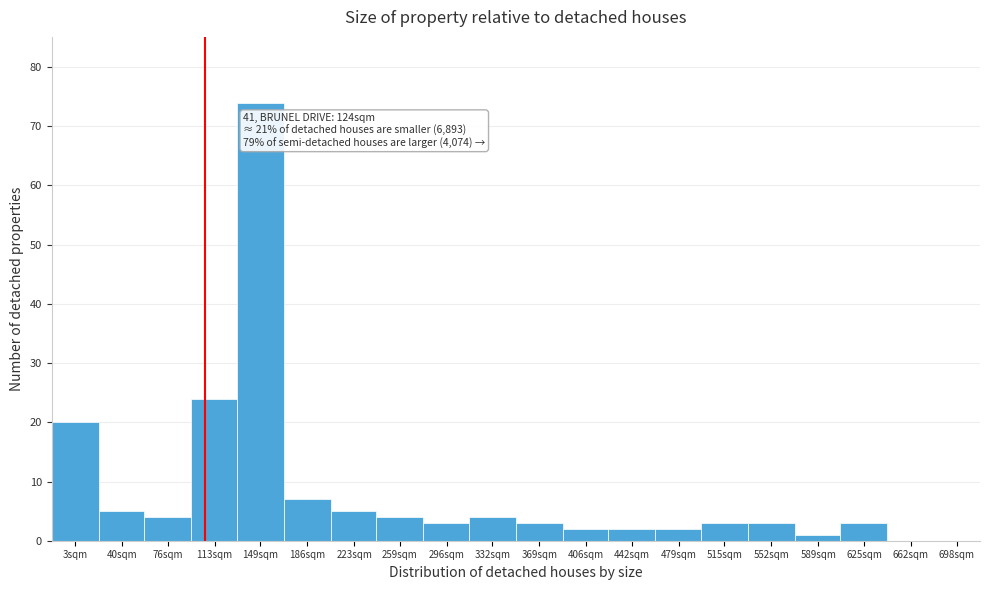

Reading left to right, transcribe all the data shown in this chart.

3sqm=20	40sqm=5	76sqm=4	113sqm=24	149sqm=74	186sqm=7	223sqm=5	259sqm=4	296sqm=3	332sqm=4	369sqm=3	406sqm=2	442sqm=2	479sqm=2	515sqm=3	552sqm=3	589sqm=1	625sqm=3	662sqm=0	698sqm=0